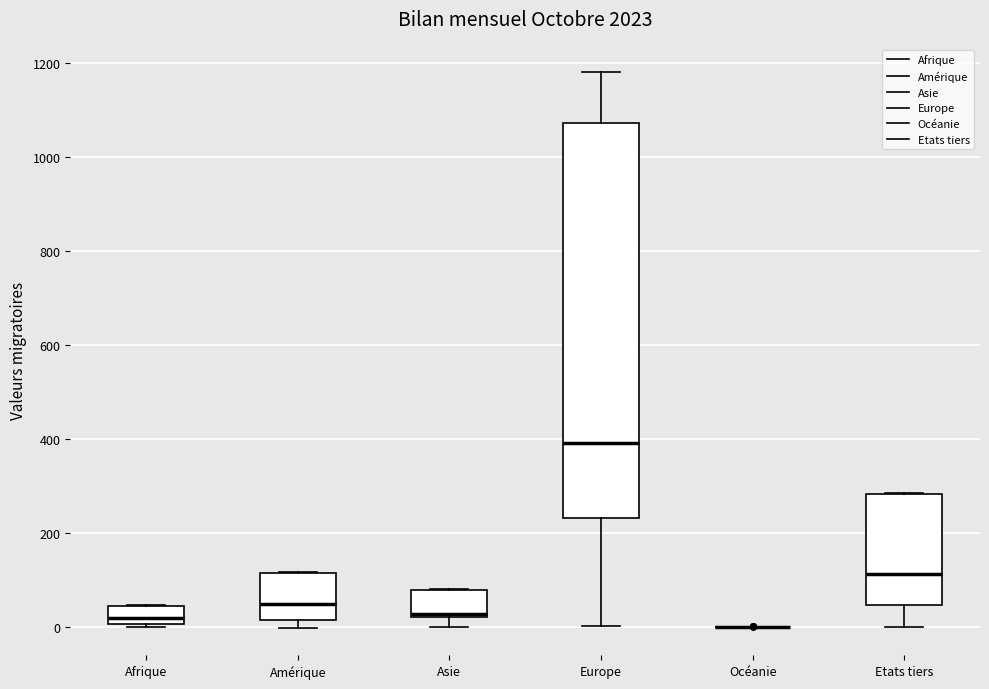

Reading left to right, read every box against the y-axis: the position of its median line, the range the box covers, and the ends of its whiskers. The values are not printed on the chart, so give them approximately, as read against the axis.

Afrique: median 20, box 0 to 40, whiskers 0 to 40
Amérique: median 40, box 20 to 120, whiskers 0 to 120
Asie: median 20 (just above the box's lower edge), box 20 to 80, whiskers 0 to 80
Europe: median 400, box 240 to 1080, whiskers 0 to 1180
Océanie: box collapsed to a line at 0, whiskers 0 to 0
Etats tiers: median 120, box 40 to 280, whiskers 0 to 280